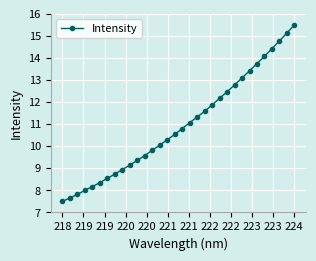

What is the minimum value shown in the chart?

7.5